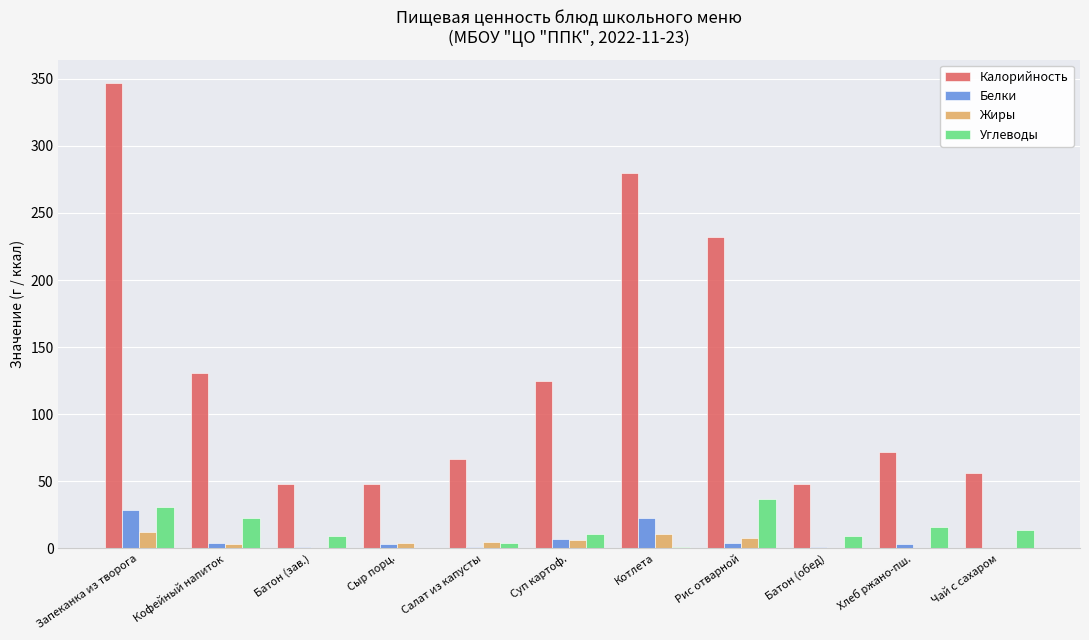

Which series has the largest total across all categories?

Калорийность